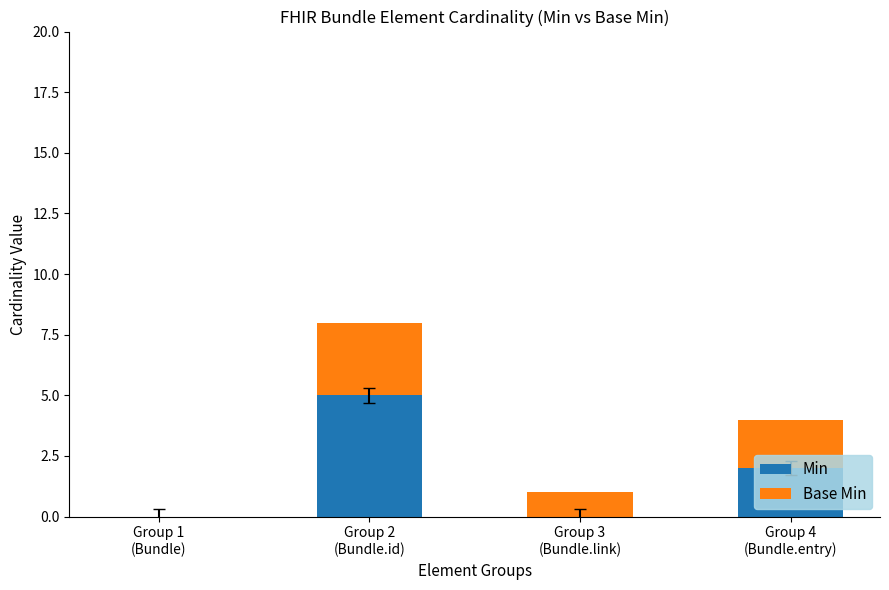

At which category is the sum across all series the highest?

Group 2
(Bundle.id)